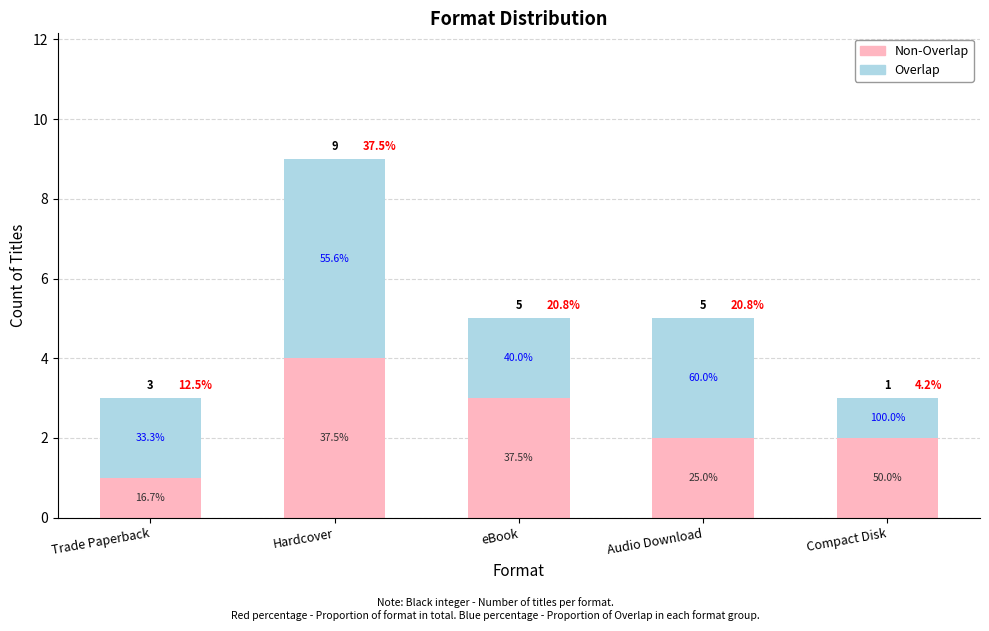

Are the bars horizontal?

No